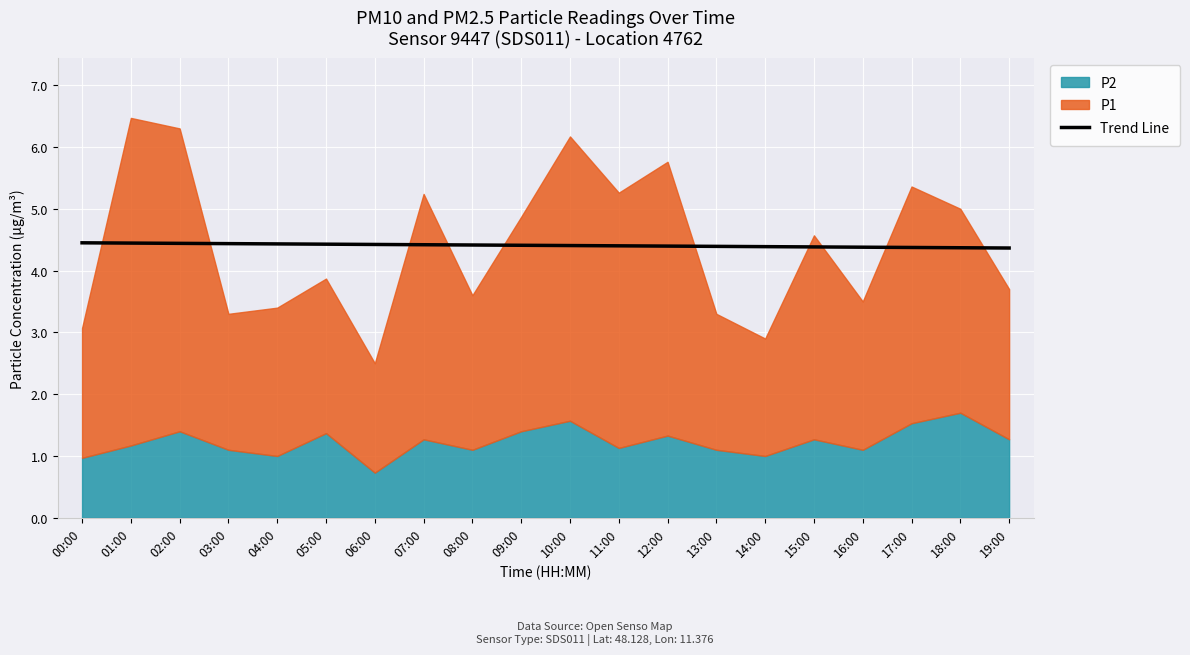

What is the lowest value of the Trend Line series?

4.4